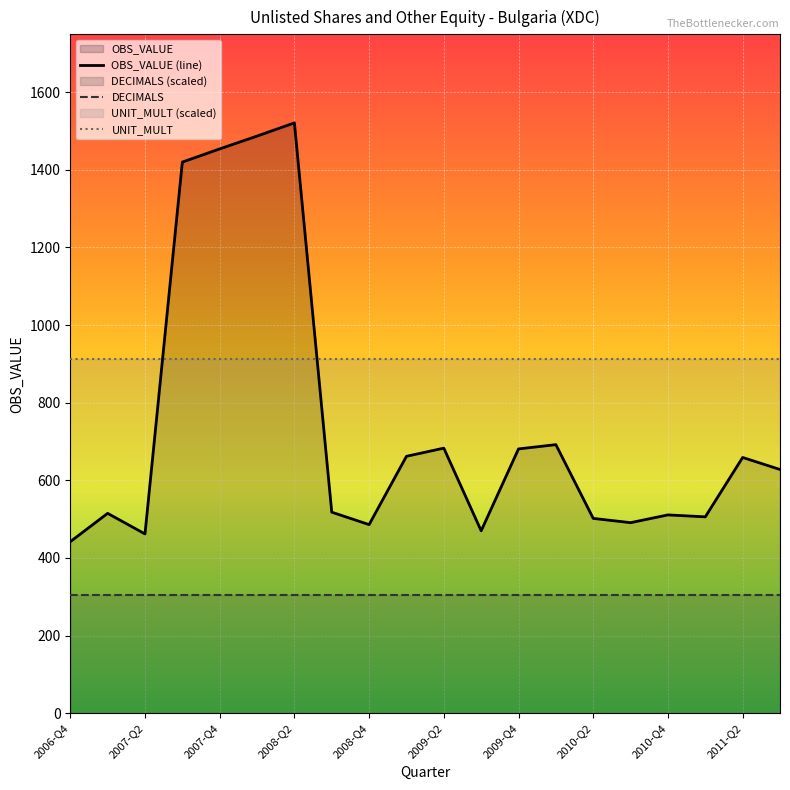

Between 2006-Q4 and 2009-Q4, which series saw the biggest shift?

OBS_VALUE (line)